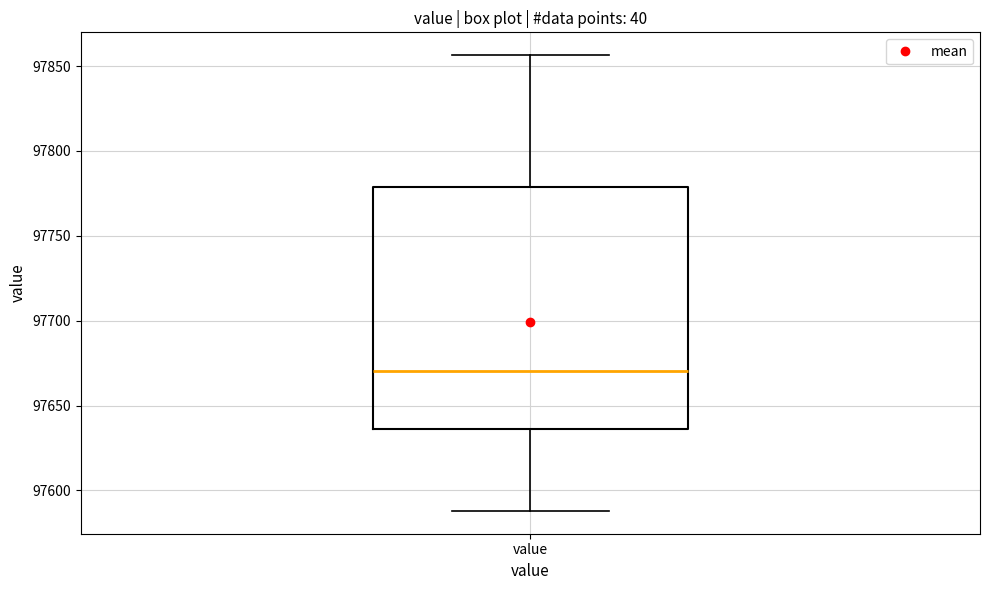

Transcribe this box plot: give where the median line is, the range the box spans, and where the two whiskers end, as read against the y-axis. The values are not printed on the chart, so give them approximately, as read against the axis.

median 97670, box 97635 to 97780, whiskers 97590 to 97855